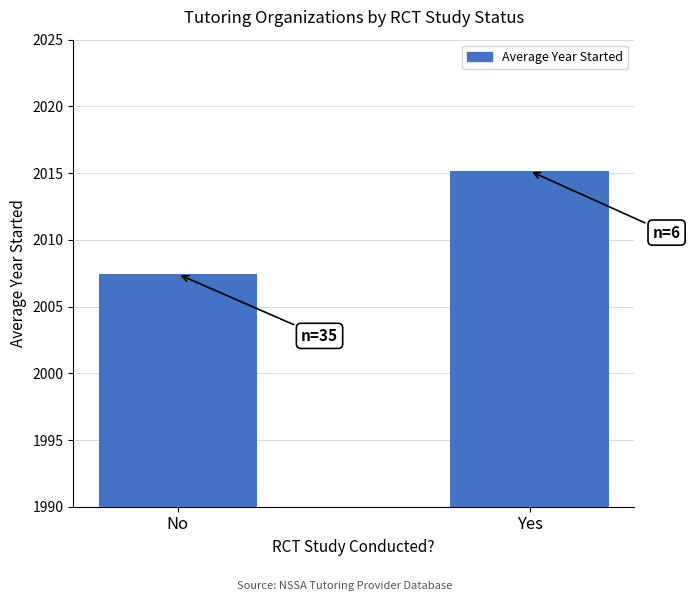

Is it true that the value at Yes is 2015.2?

True